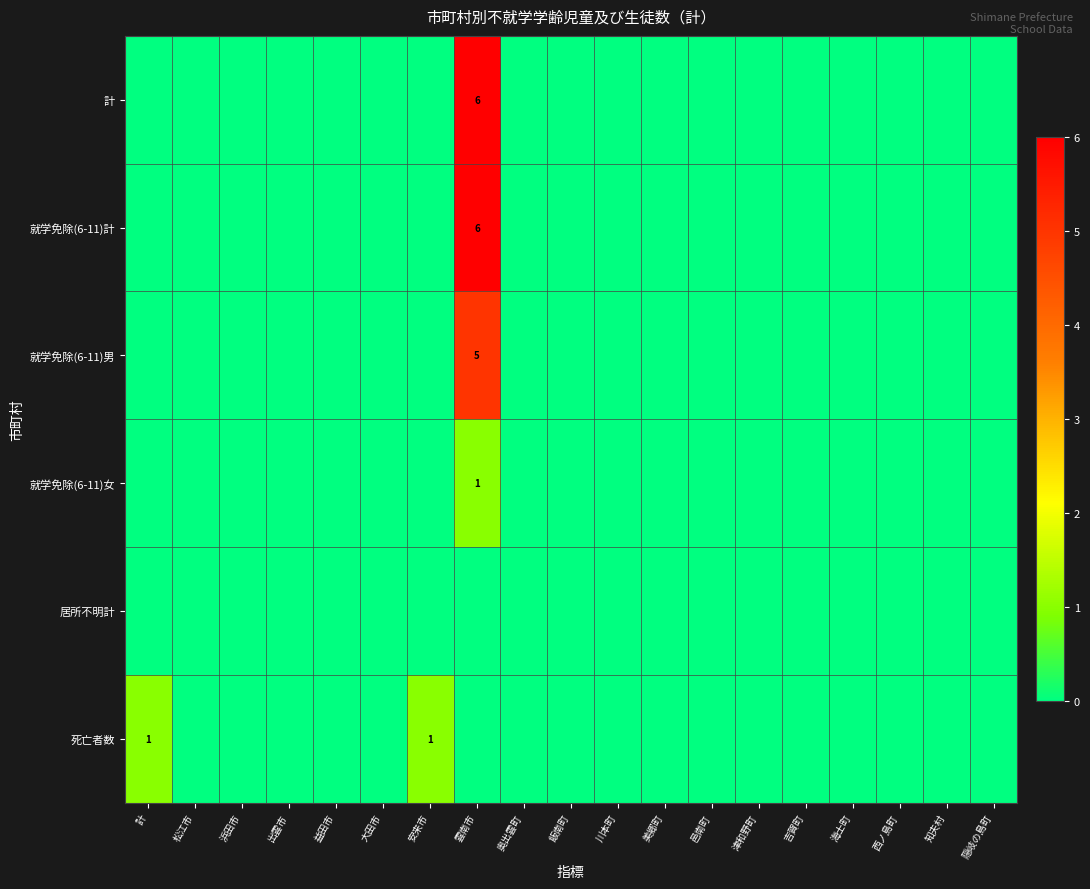

Is it true that 就学免除(6-11)男 equals 5 at 雲南市?

True